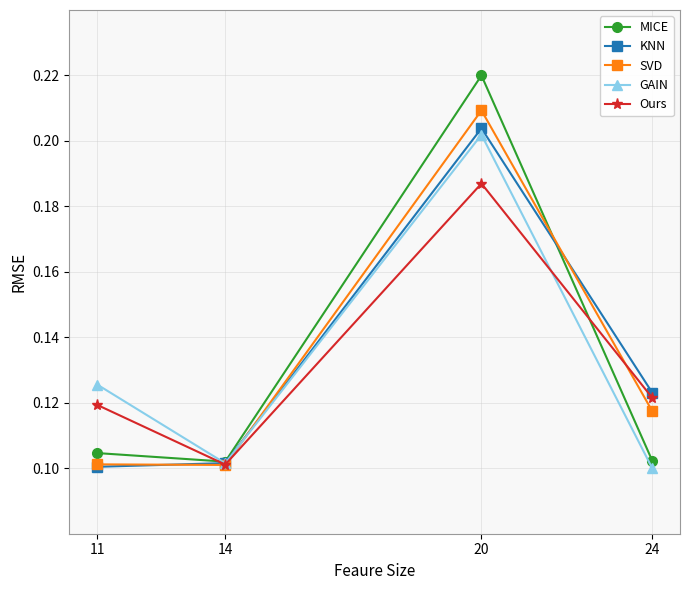

At which label is Ours closest to 0?

14